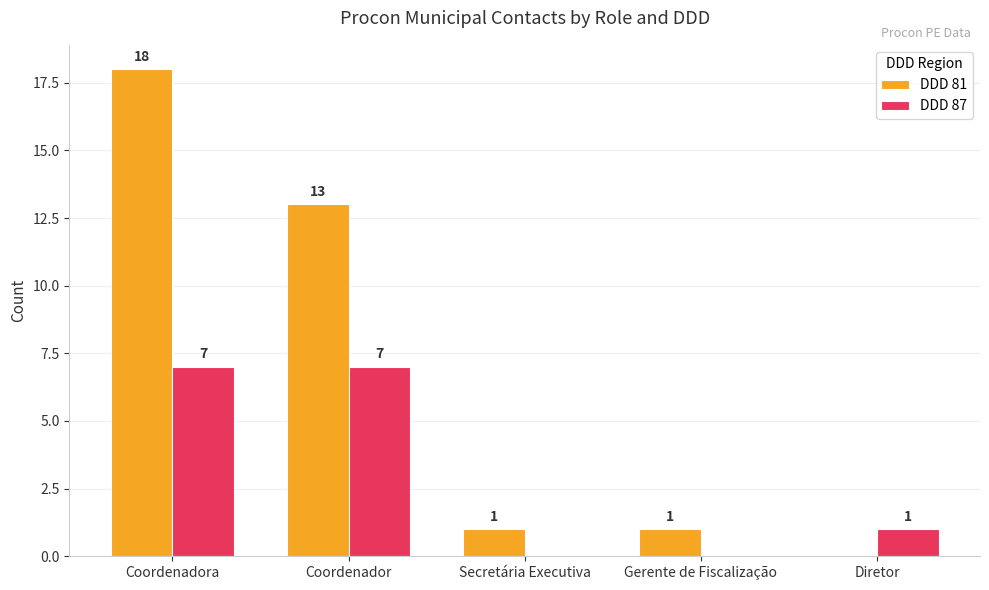

Where is DDD 87 nearest to the value 3?

Diretor